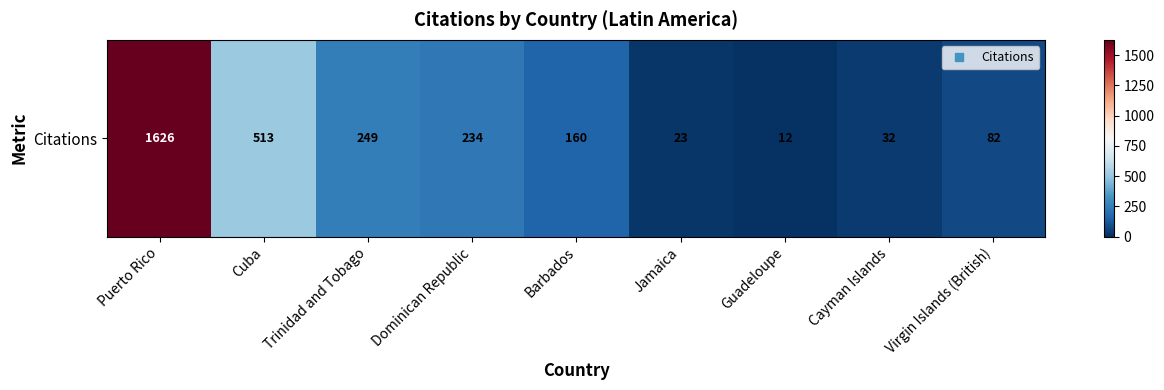

What is the change in value from Cuba to Dominican Republic?

-279